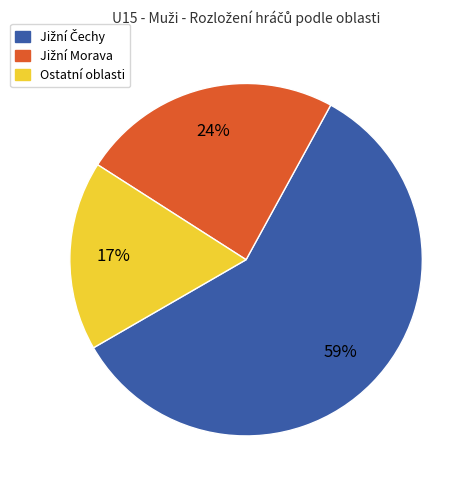

Count the number of slices in the pie.

3